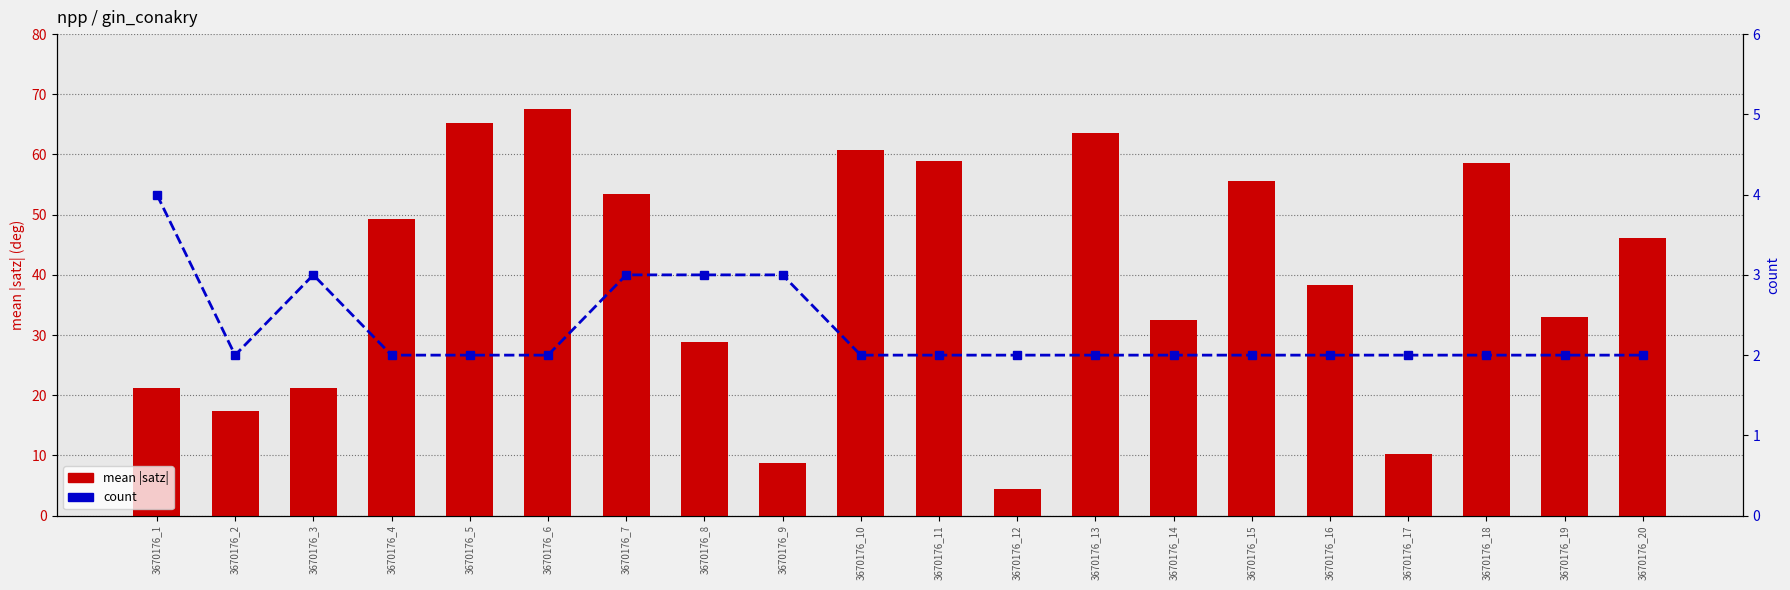

Reading right to left, extract all data points from this chart.

mean |satz|: 3670176_20=46.1	3670176_19=33.0	3670176_18=58.6	3670176_17=10.3	3670176_16=38.3	3670176_15=55.7	3670176_14=32.5	3670176_13=63.6	3670176_12=4.5	3670176_11=59.0	3670176_10=60.8	3670176_9=8.8	3670176_8=28.9	3670176_7=53.5	3670176_6=67.6	3670176_5=65.2	3670176_4=49.2	3670176_3=21.2	3670176_2=17.4	3670176_1=21.3
count: 3670176_20=2.0	3670176_19=2.0	3670176_18=2.0	3670176_17=2.0	3670176_16=2.0	3670176_15=2.0	3670176_14=2.0	3670176_13=2.0	3670176_12=2.0	3670176_11=2.0	3670176_10=2.0	3670176_9=3.0	3670176_8=3.0	3670176_7=3.0	3670176_6=2.0	3670176_5=2.0	3670176_4=2.0	3670176_3=3.0	3670176_2=2.0	3670176_1=4.0